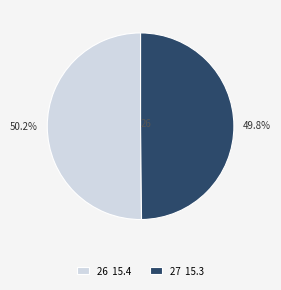

Approximately how many times larger is the value at 26 15.4 compared to 27 15.3?

1.0